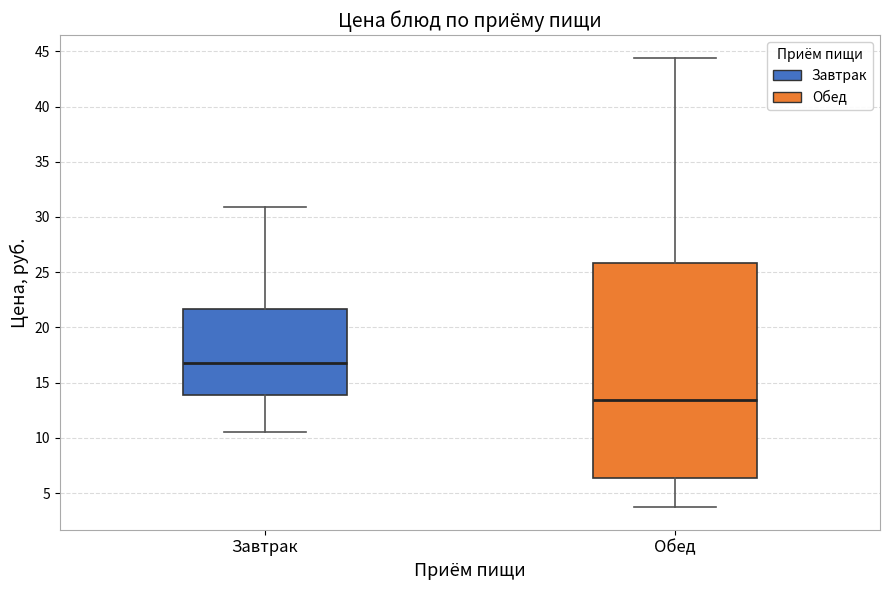

Where is the upper edge of the box for Обед on the y-axis? The values are not printed on the chart, so give them approximately, as read against the axis.

26.0